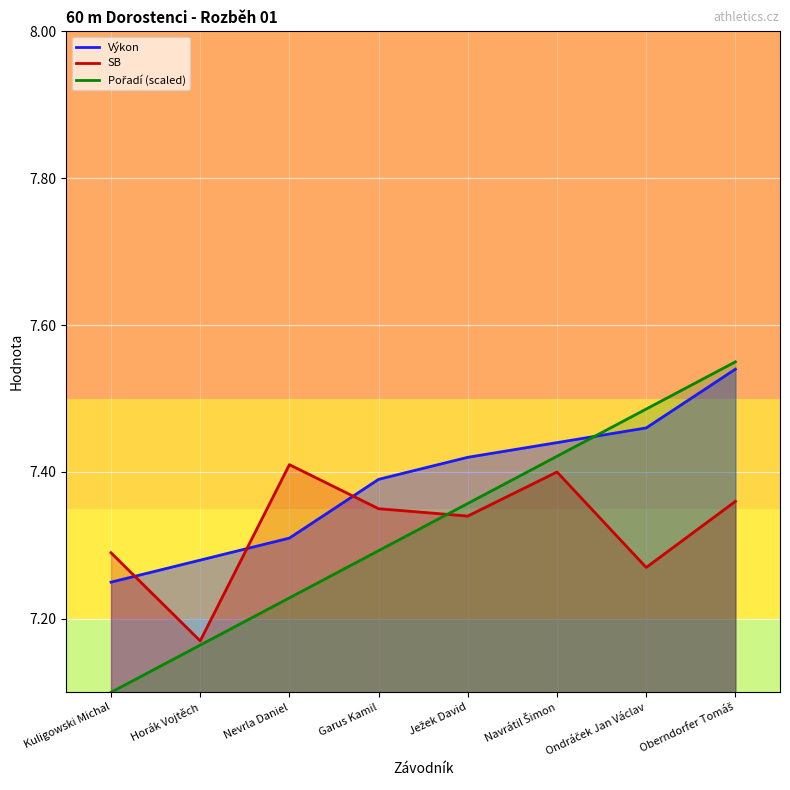

The Výkon series shows 12.2 at Ježek David. True or false?

False